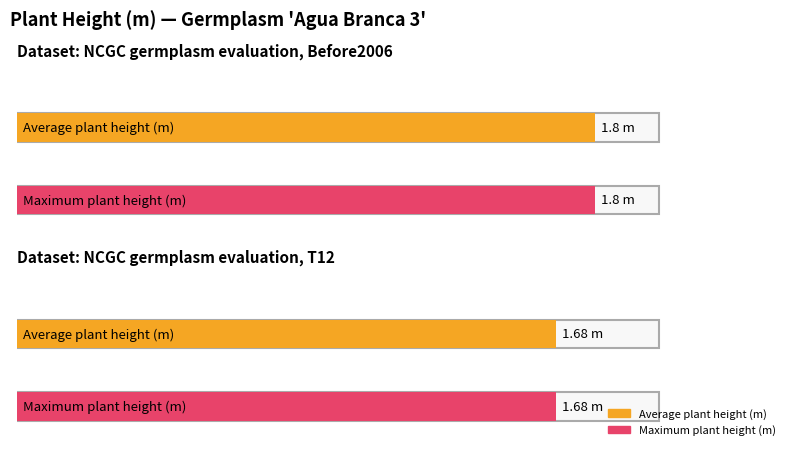

The Average utilization series shows 1.7 at T12 (plant height). True or false?

True